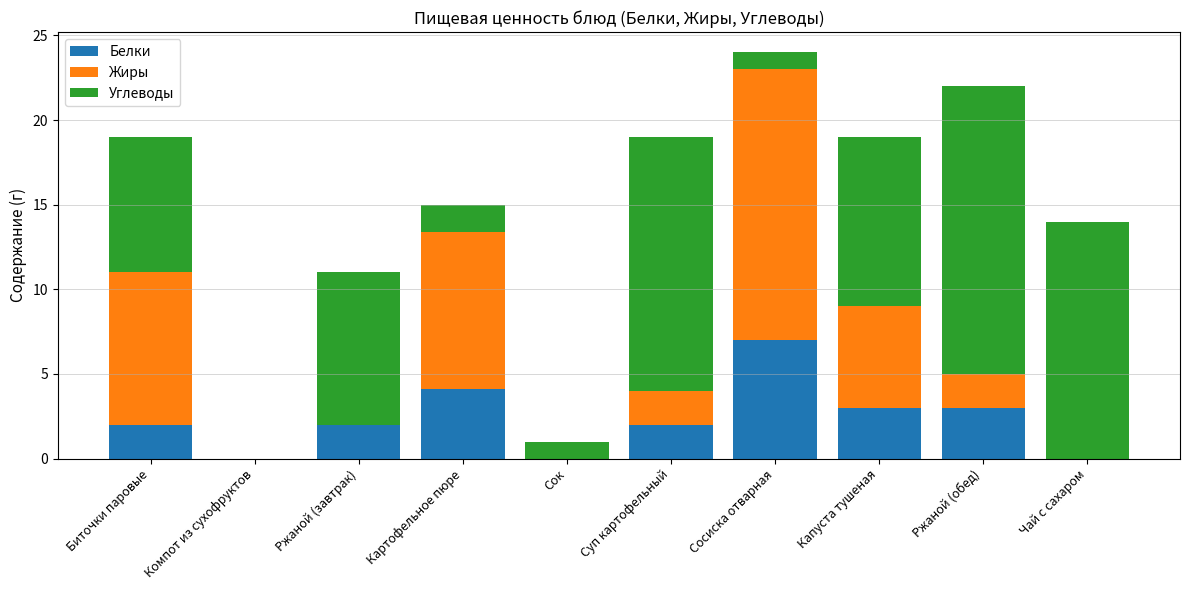

At which category is the sum across all series the highest?

Сосиска отварная